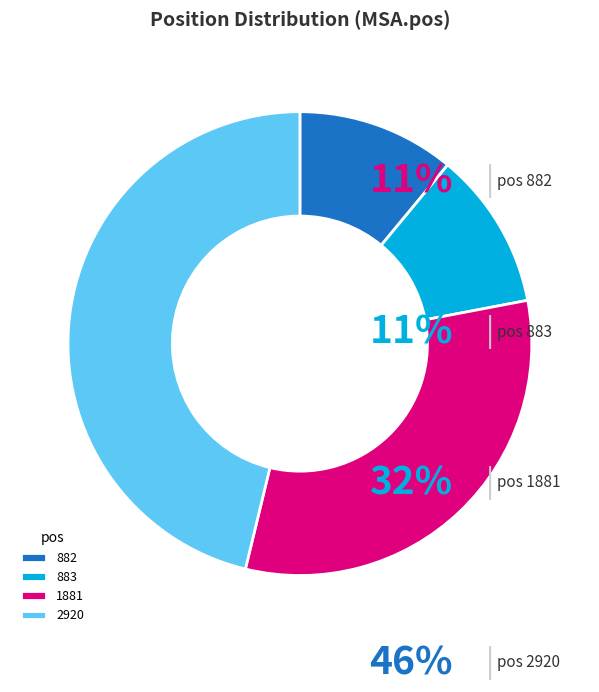

How many segments does this pie chart have?

4